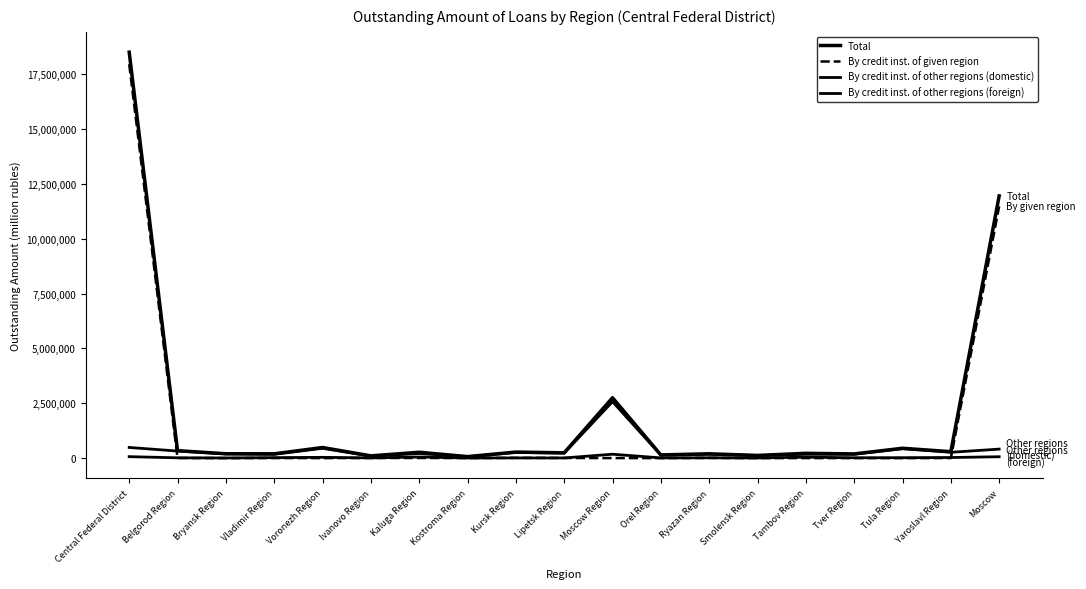

How many lines are shown in the chart?

4